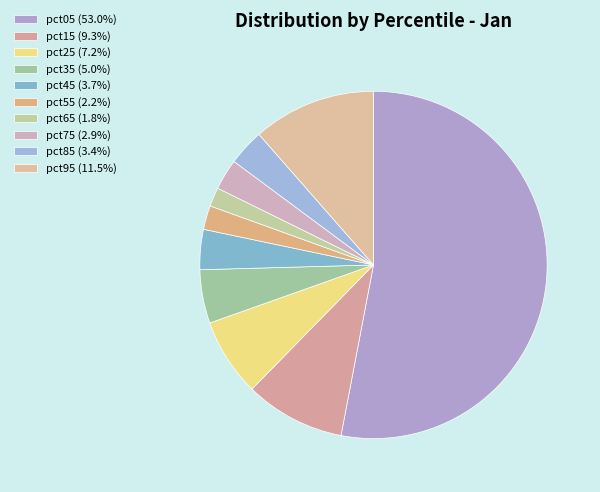

How many slices are in this pie chart?

10